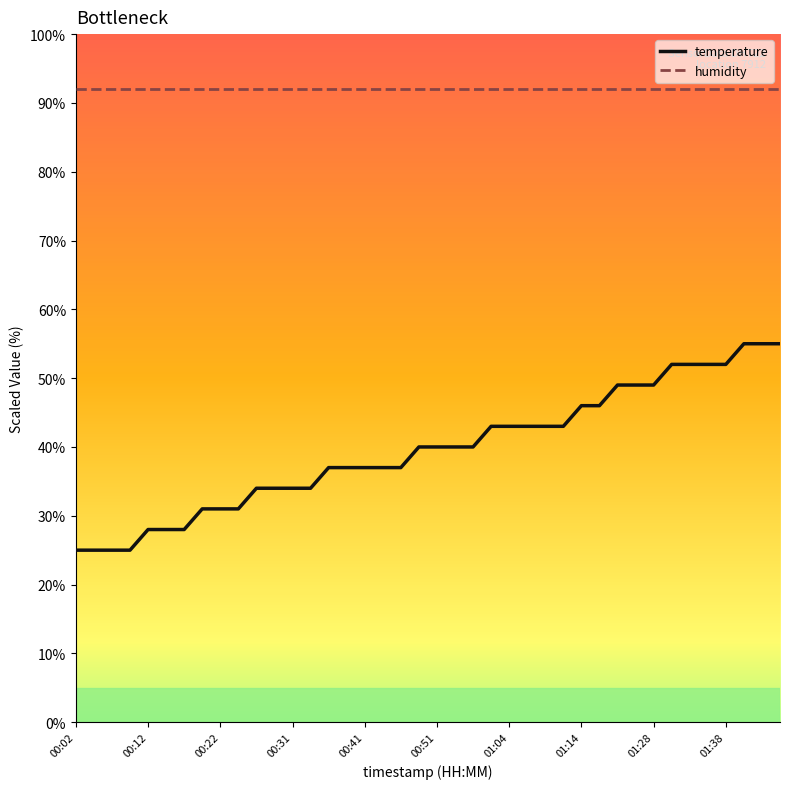

What is the highest value of the humidity series?

92.0